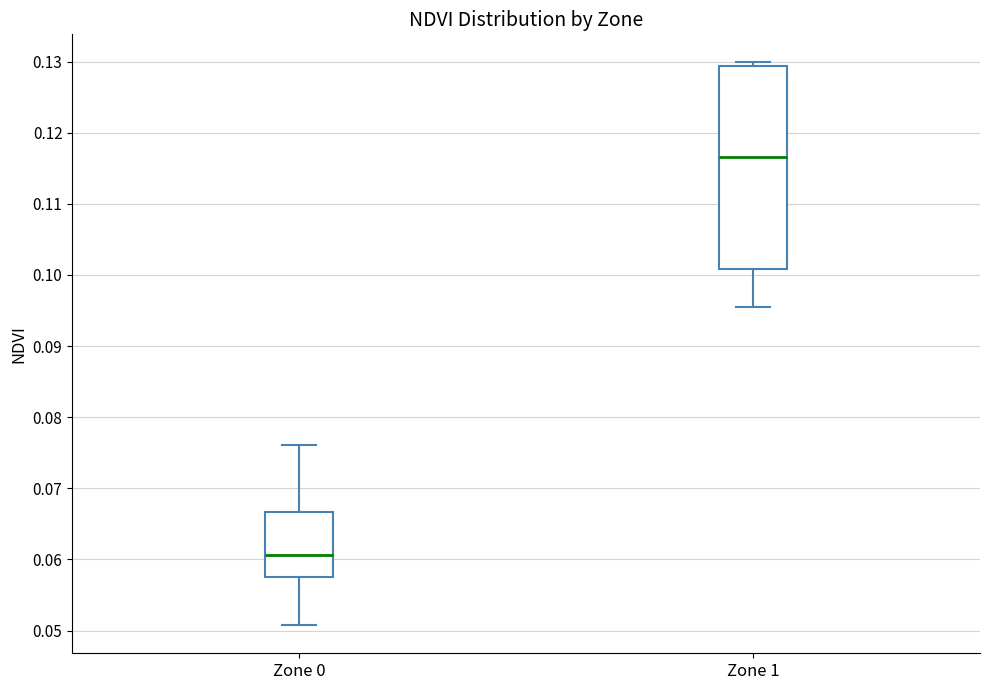

Reading left to right, transcribe this box plot: for each box, give where its median line is, the range the box spans, and where its two whiskers end, as read against the y-axis. The values are not printed on the chart, so give them approximately, as read against the axis.

Zone 0: median 0.061, box 0.058 to 0.067, whiskers 0.051 to 0.076
Zone 1: median 0.117, box 0.101 to 0.129, whiskers 0.095 to 0.130